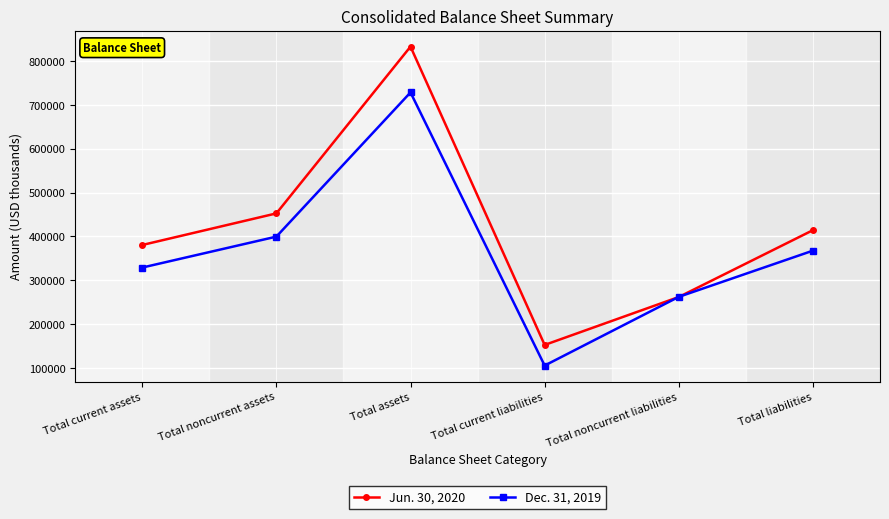

True or false: Jun. 30, 2020 has a value of 222098 at Total current assets.

False